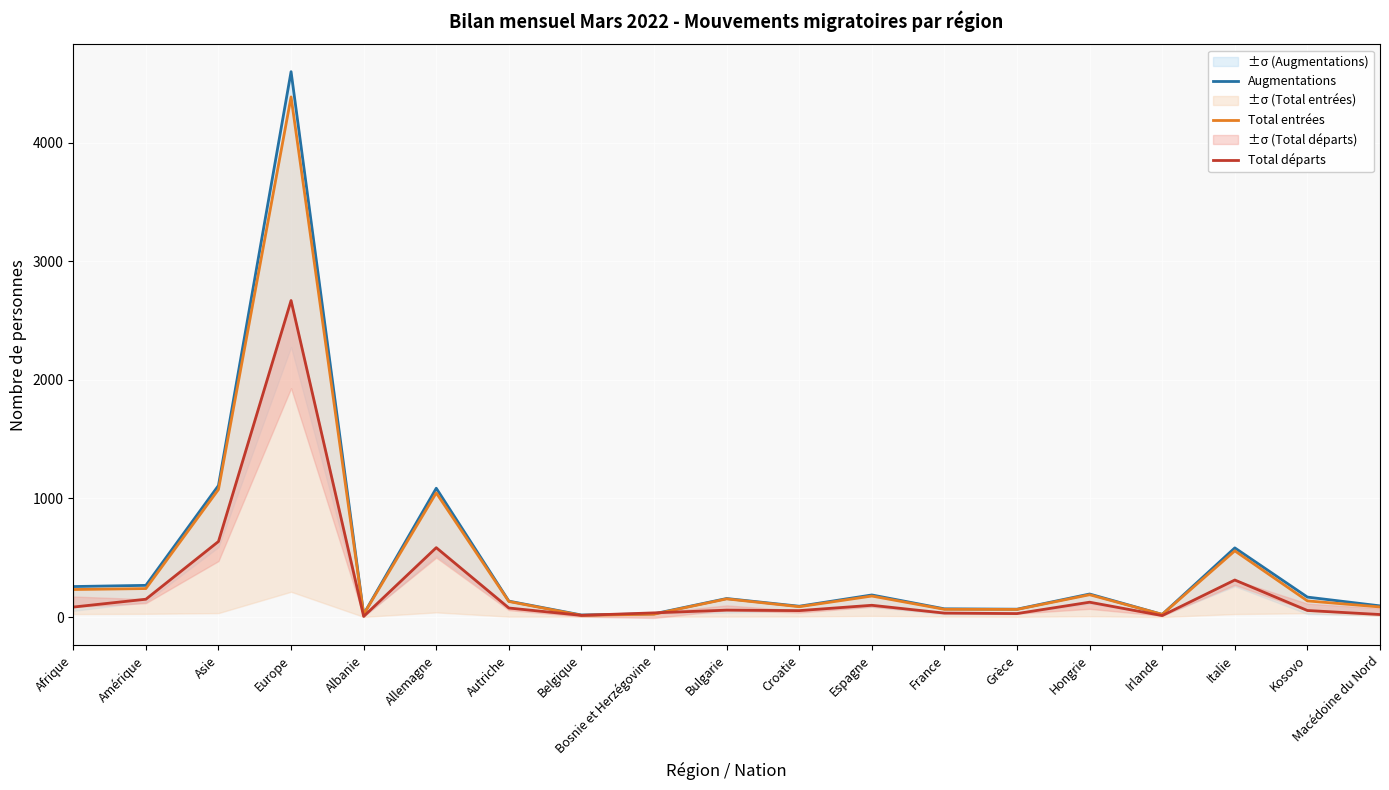

How many data points in Total entrées are above 136?

9